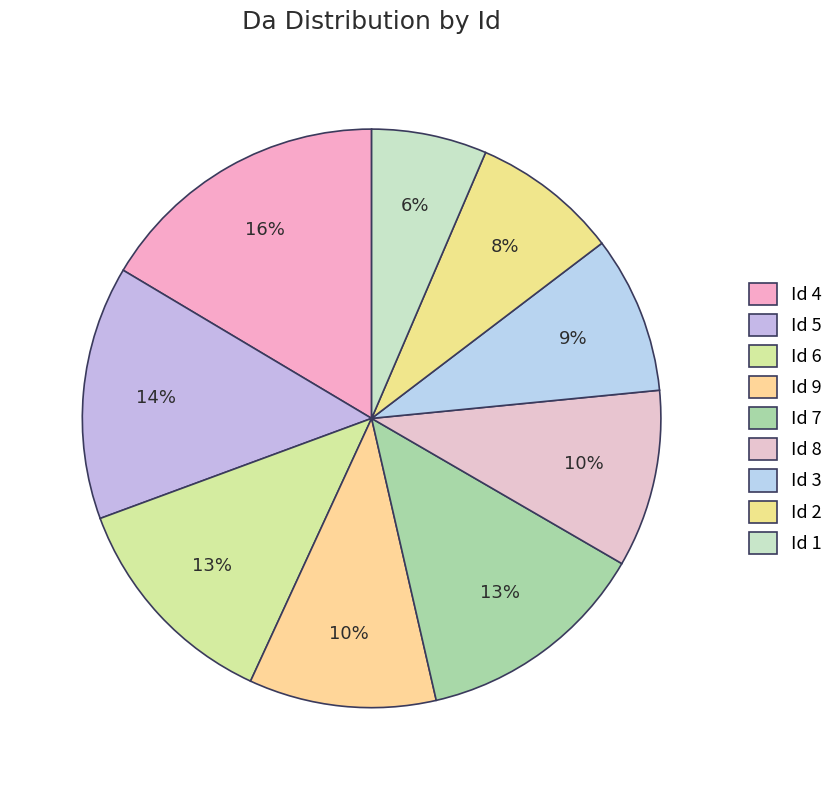

Which category has the biggest portion of the pie?

Id 4